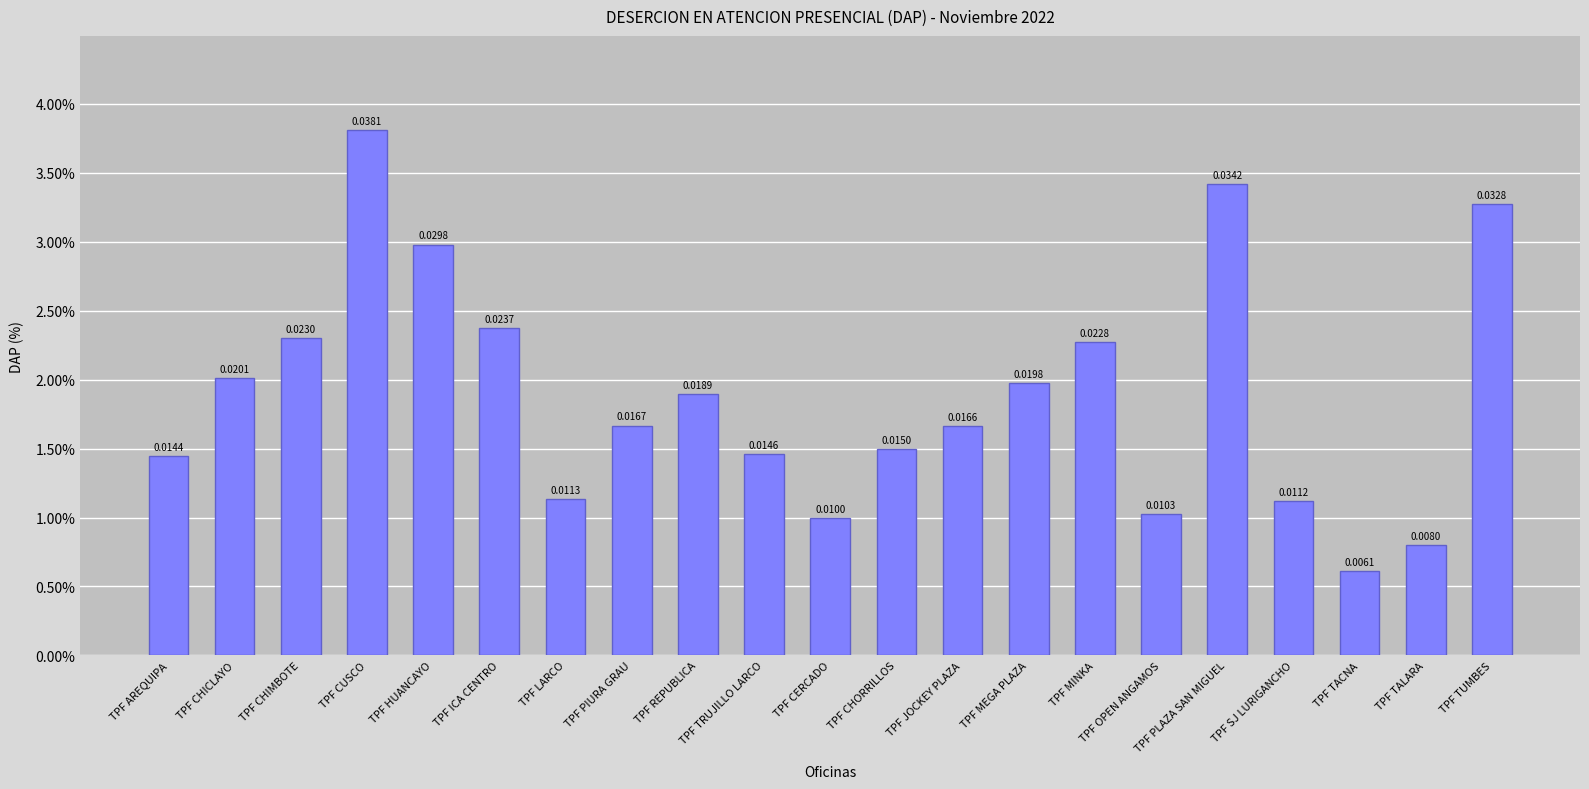

The value at TPF REPUBLICA is 0.0. True or false?

True